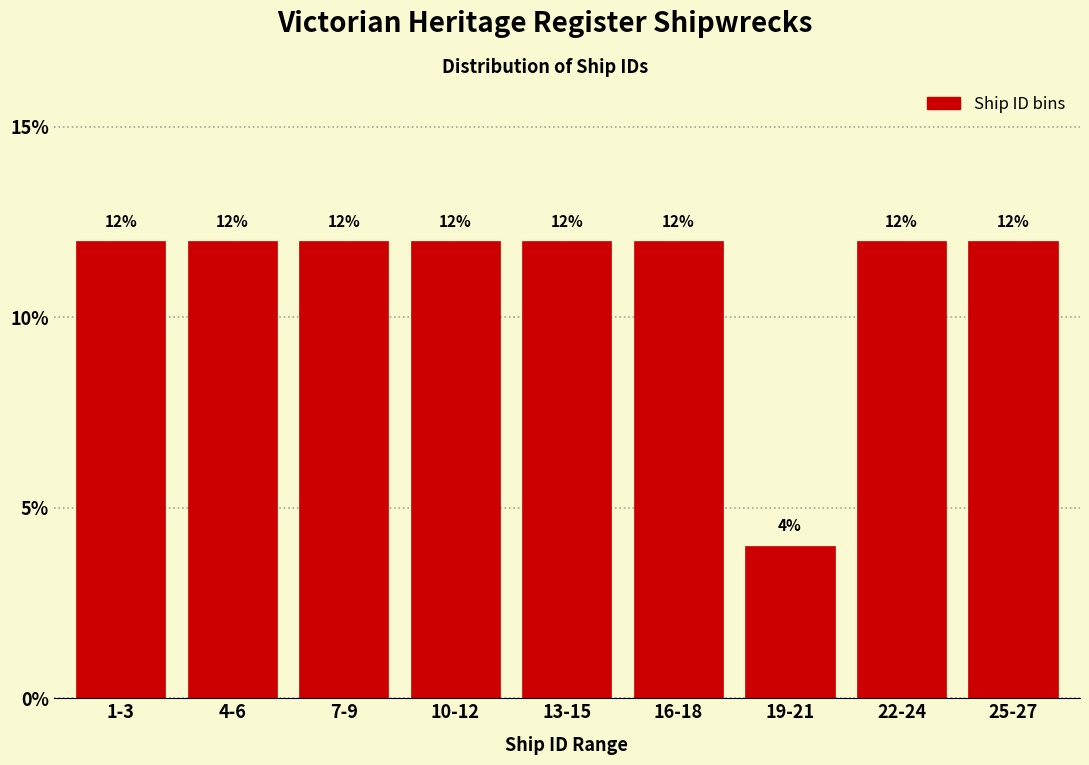

Reading left to right, extract all data points from this chart.

1-3=12	4-6=12	7-9=12	10-12=12	13-15=12	16-18=12	19-21=4	22-24=12	25-27=12